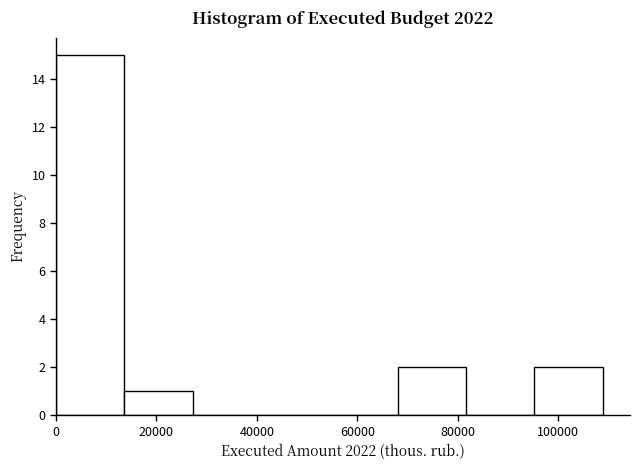

Reading left to right, list every bar in this chart as the range it spans on the x-axis followed by its height. Neither the bar edges nor the heights are printed on the chart, so give them approximately, as read against the axes.

0 to 14000: 15
14000 to 28000: 1
28000 to 40000: 0
40000 to 54000: 0
54000 to 68000: 0
68000 to 82000: 2
82000 to 96000: 0
96000 to 108000: 2